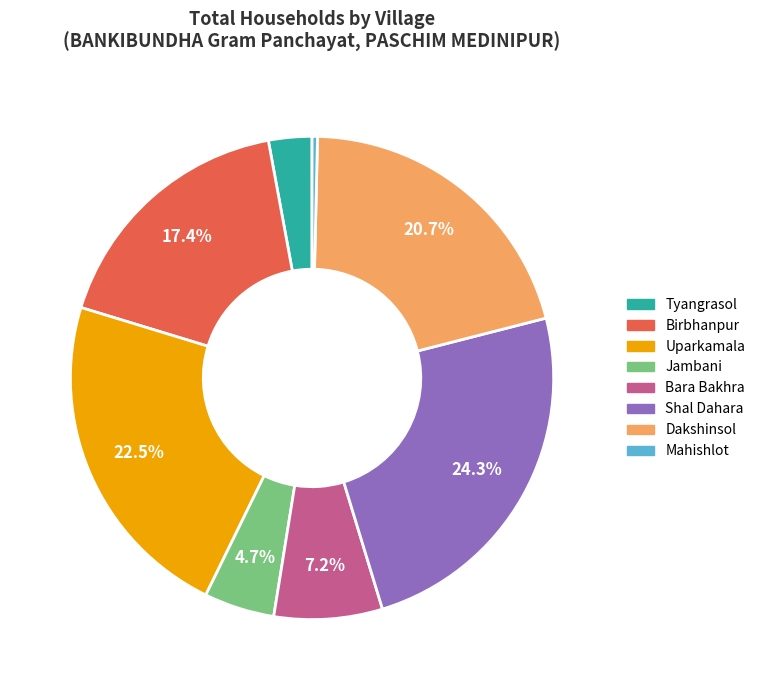

Does Dakshinsol account for over 50% of the chart?

No